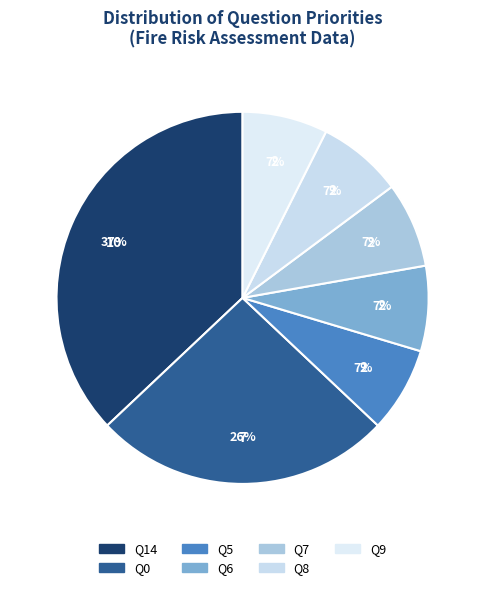

How many slices are in this pie chart?

7